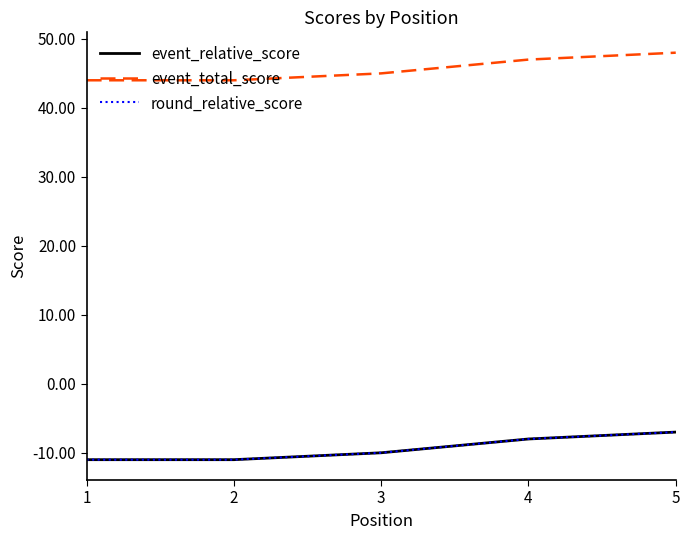

Does the chart have visible grid lines?

No